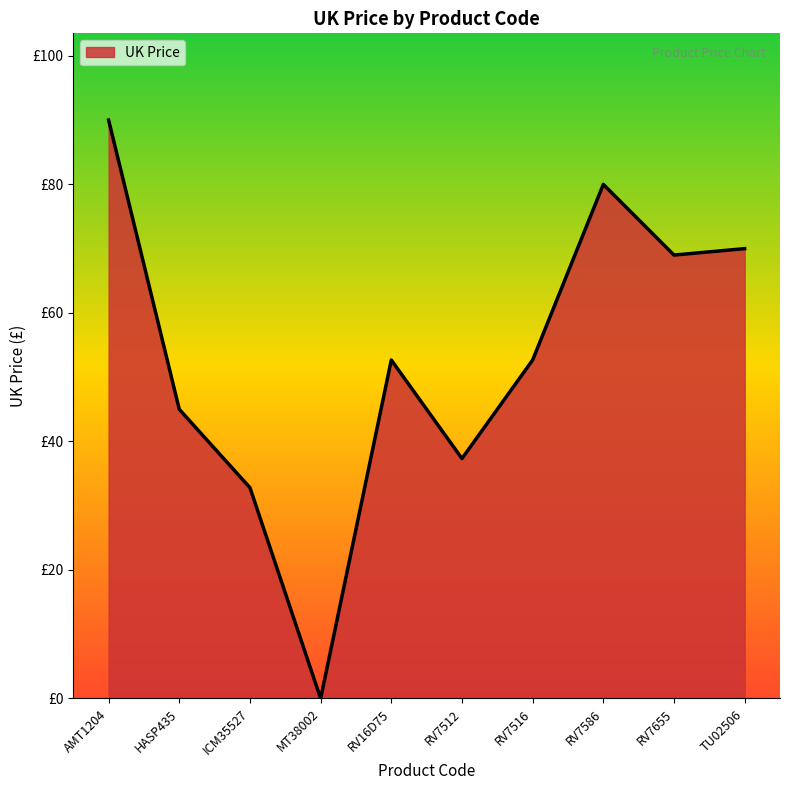

Which label corresponds to the smallest value in the chart?

MT38002